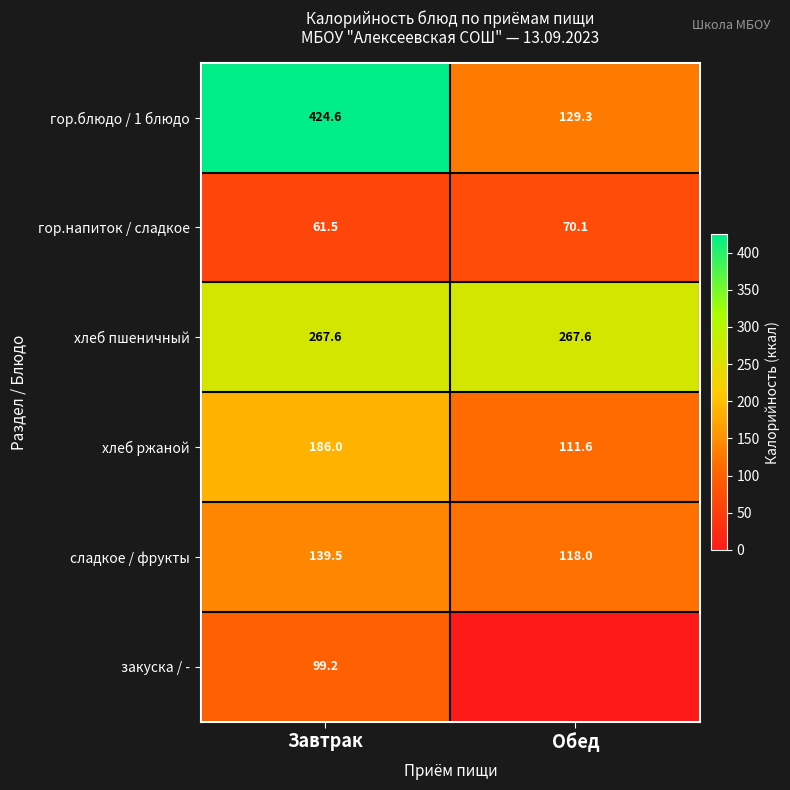

List the labels in order of гор.блюдо / 1 блюдо value, largest first.

Завтрак, Обед